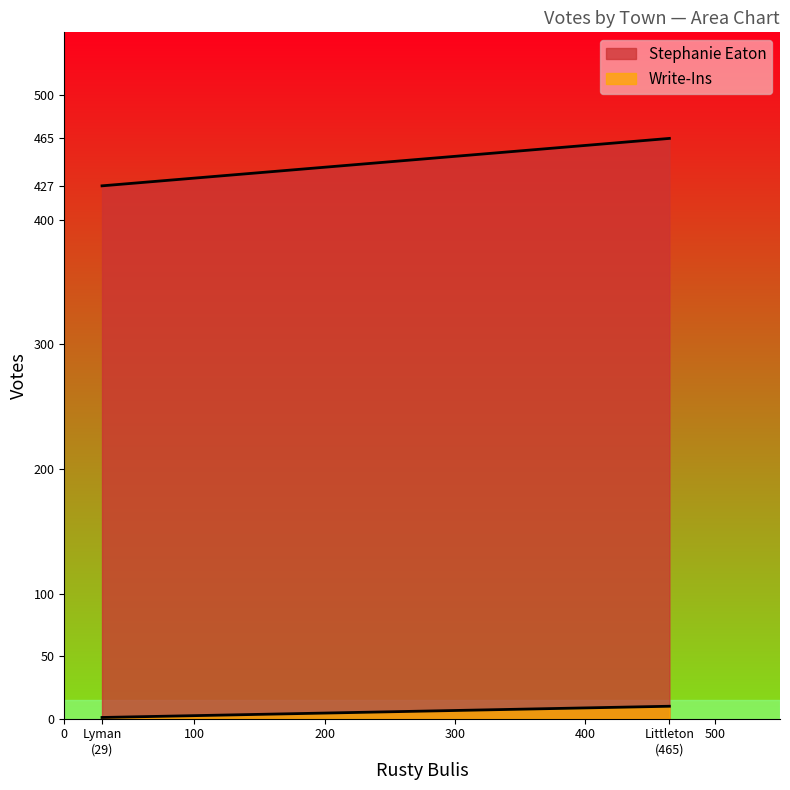

What is the difference between the Write-Ins values at Littleton and Lyman?

9